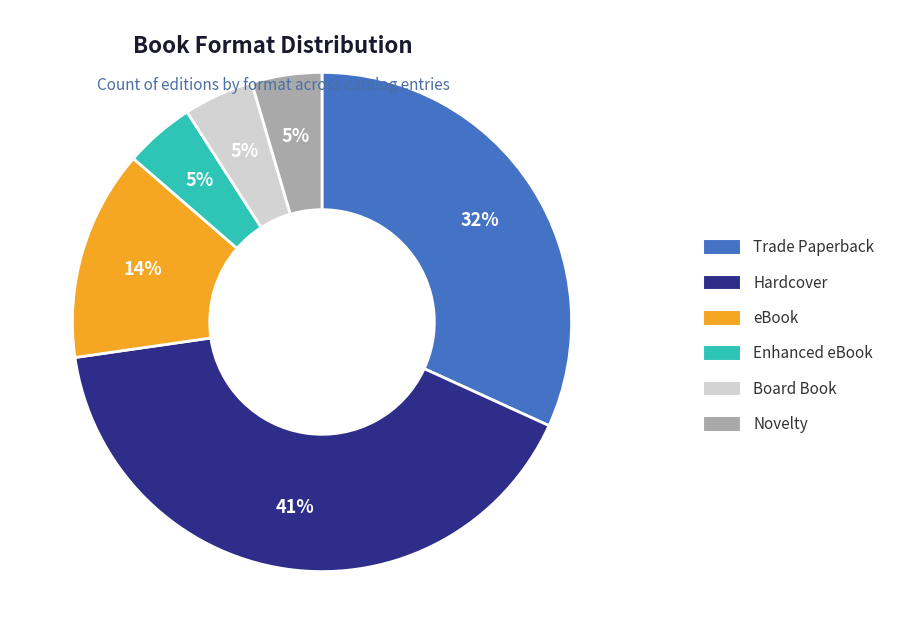

How many segments does this pie chart have?

6